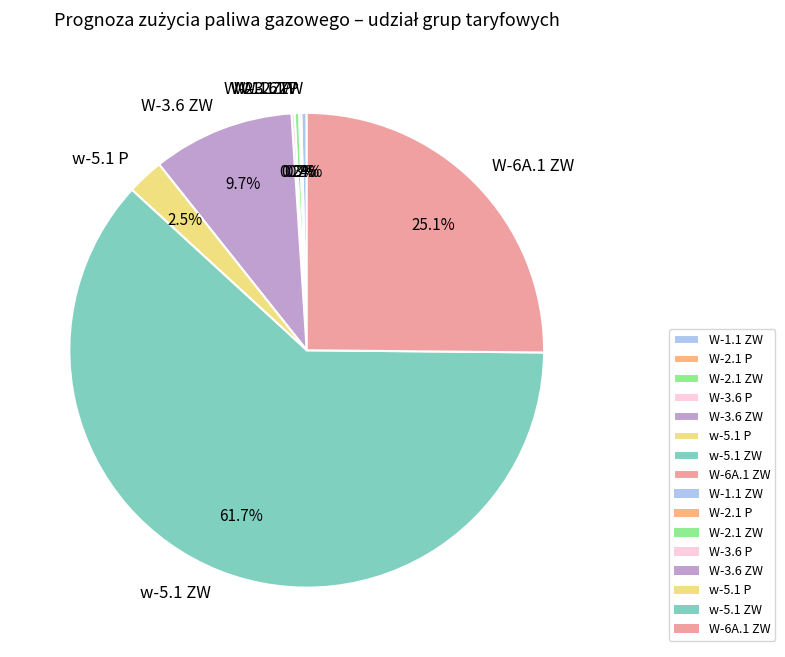

Is it true that w-5.1 ZW is 55% of the pie?

False